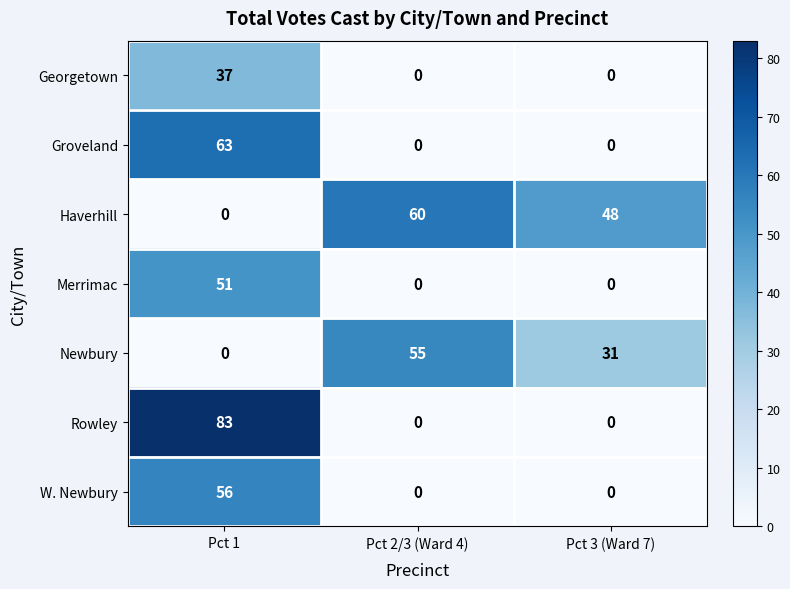

True or false: Groveland has a value of 0 at Pct 3 (Ward 7).

True